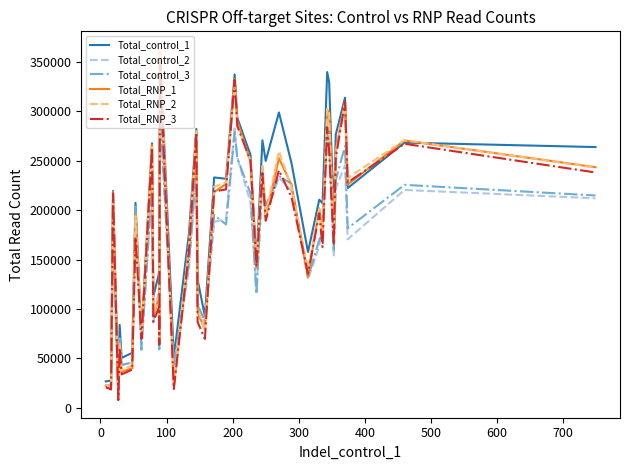

How many series are shown in this chart?

6